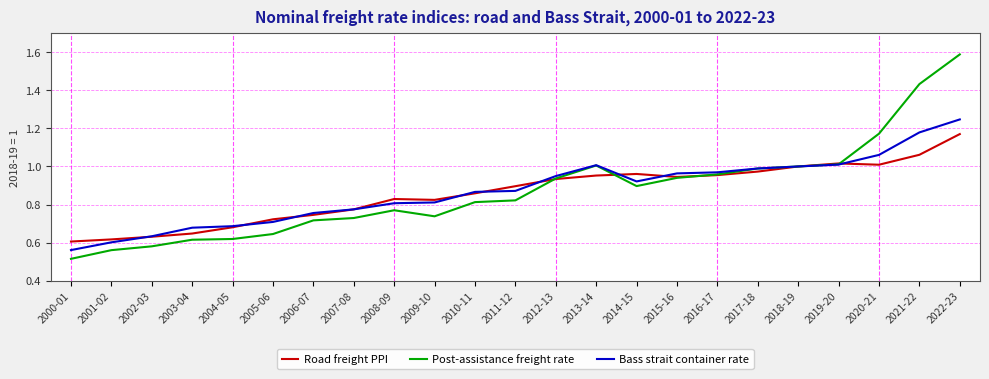

What are all the series names shown in the legend?

Road freight PPI, Post-assistance freight rate, Bass strait container rate